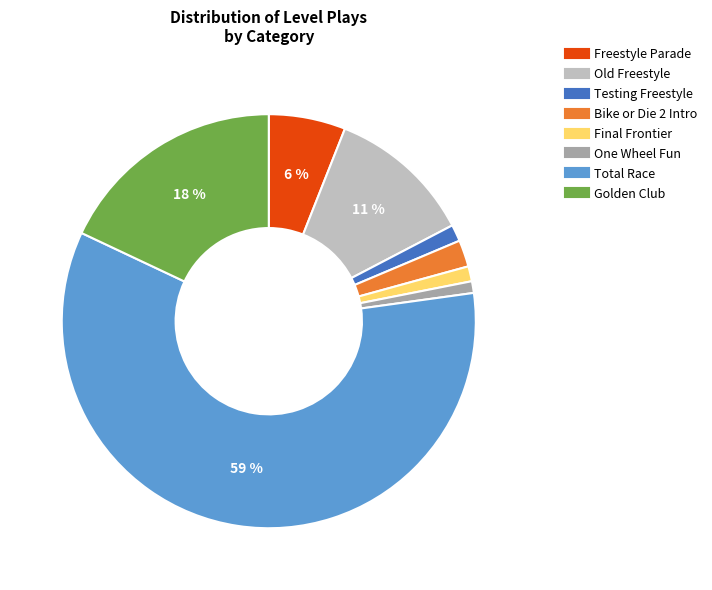

Between Bike or Die 2 Intro and Golden Club, which is larger?

Golden Club